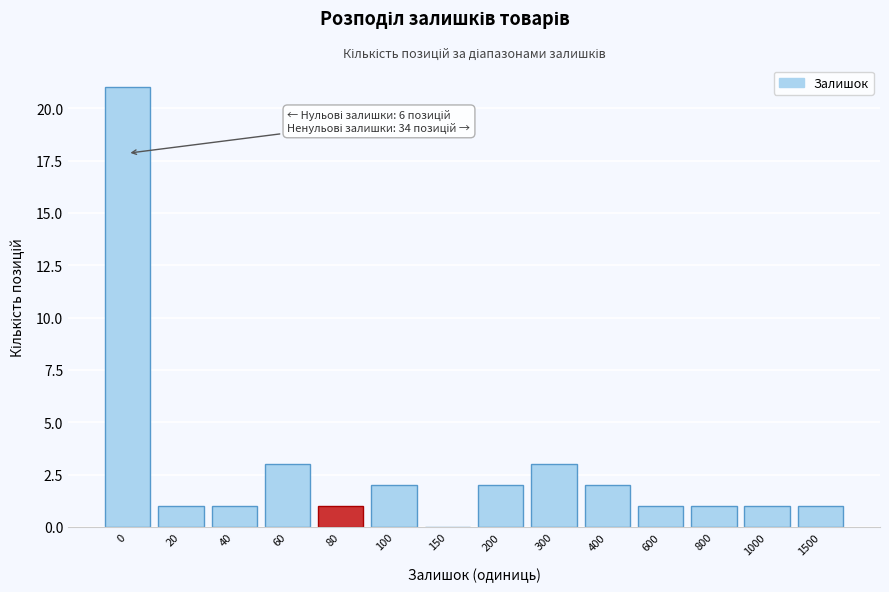

Reading left to right, transcribe all the data shown in this chart.

0=21	20=1	40=1	60=3	80=1	100=2	150=0	200=2	300=3	400=2	600=1	800=1	1000=1	1500=1